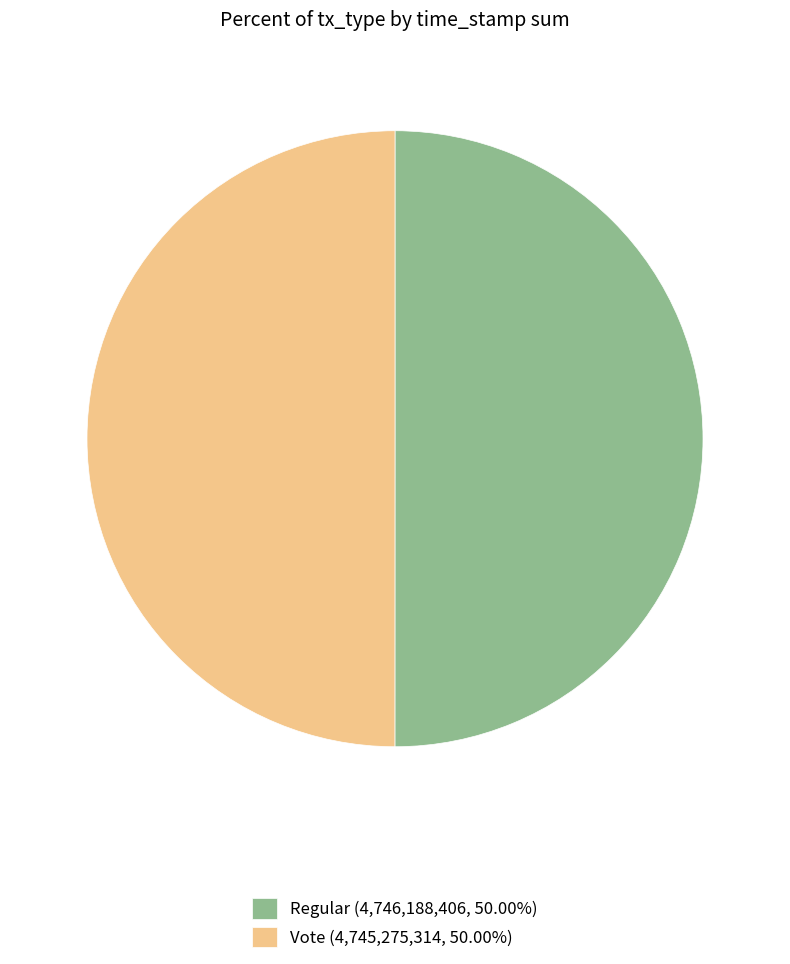

What is the ratio of the value at Regular (4,746,188,406, 50.00%) to the value at Vote (4,745,275,314, 50.00%)?

1.0